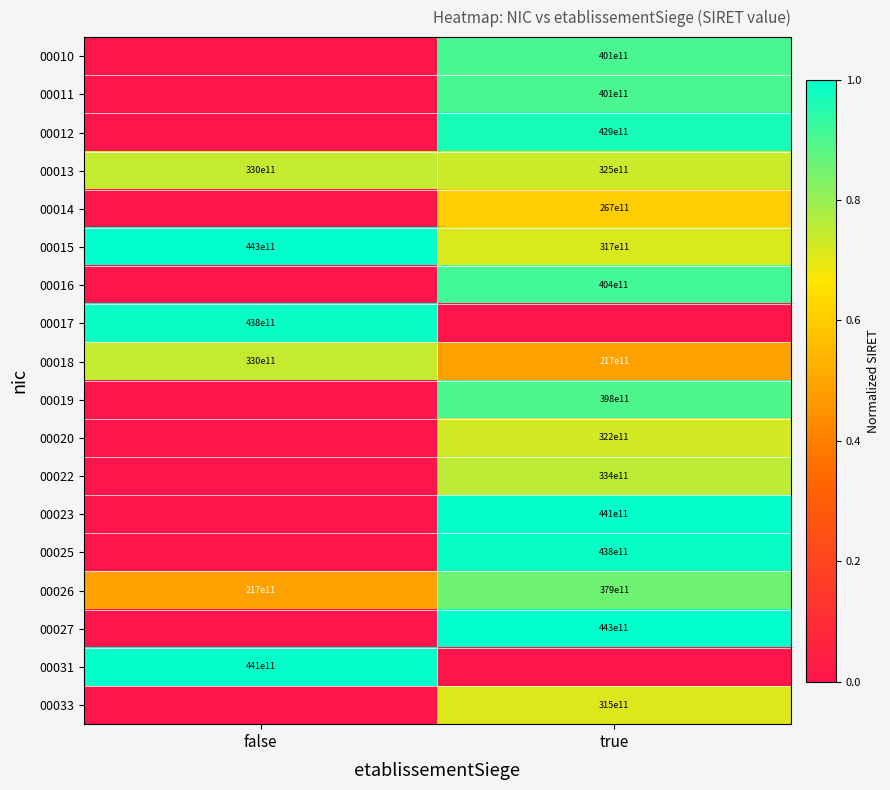

Which category has the lowest value across all series?

false